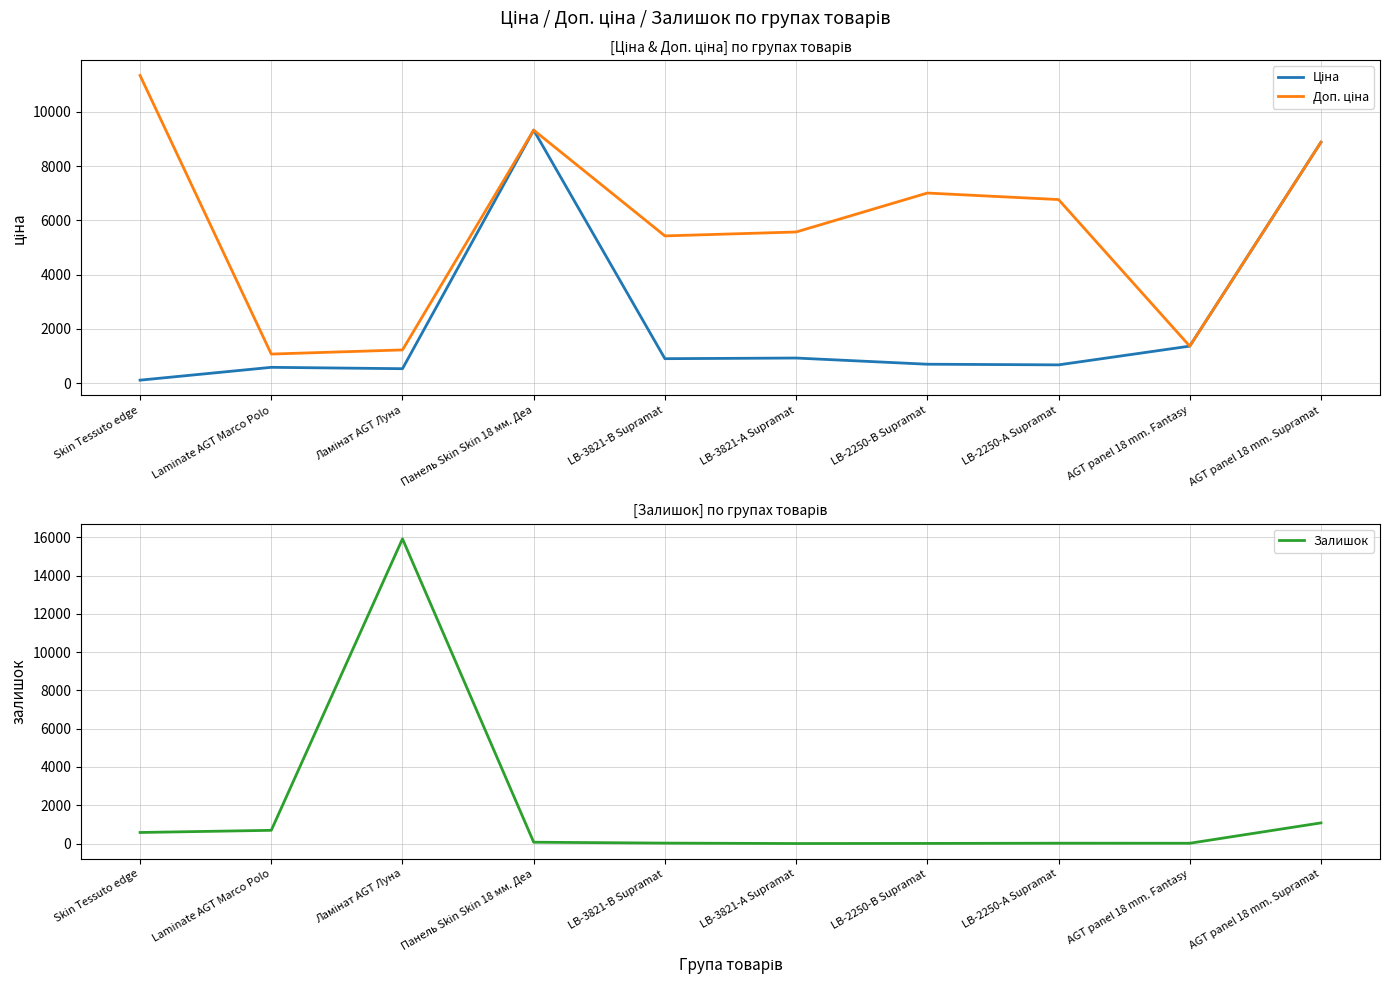

Read the Доп. ціна value at LB-2250-А Supramat.

6764.4